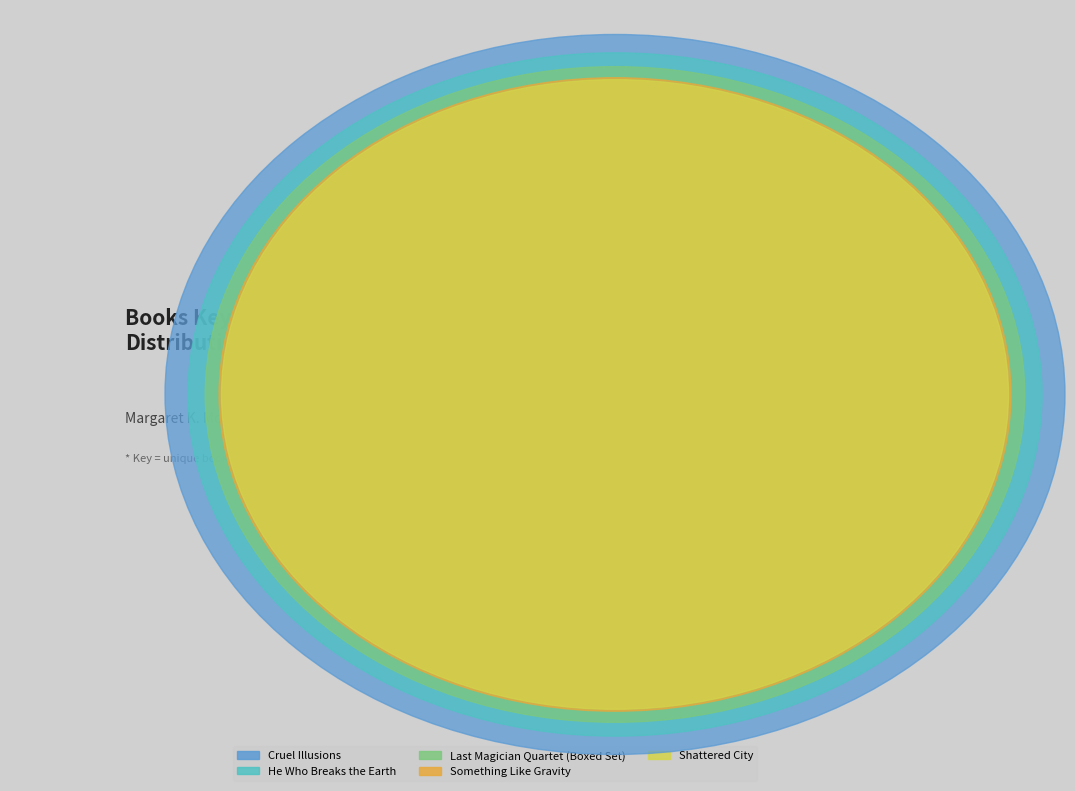

Is there a majority slice in this chart?

No